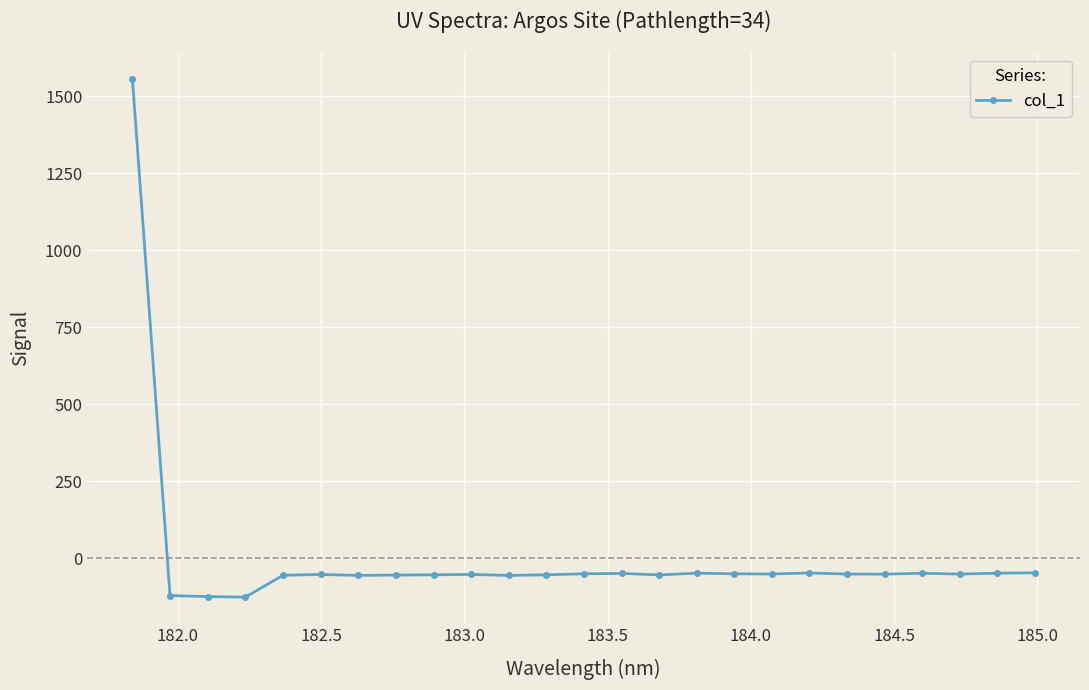

What is the value of the 9th point from the left?

-53.0